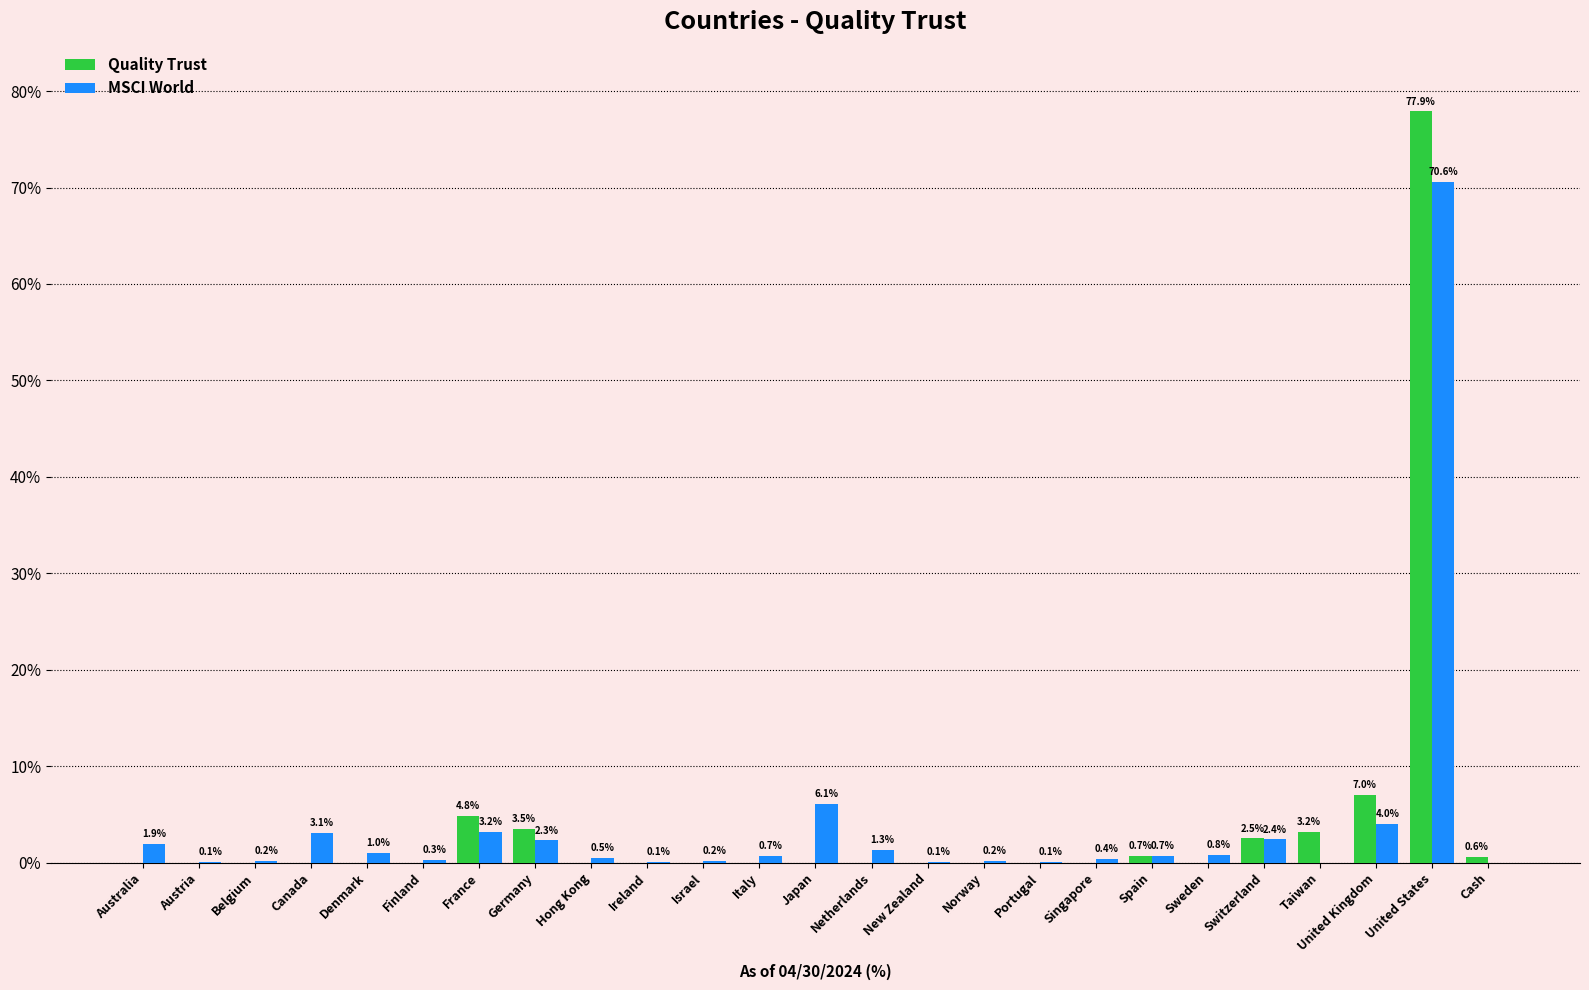

What is the total value across all series at Taiwan?

3.2